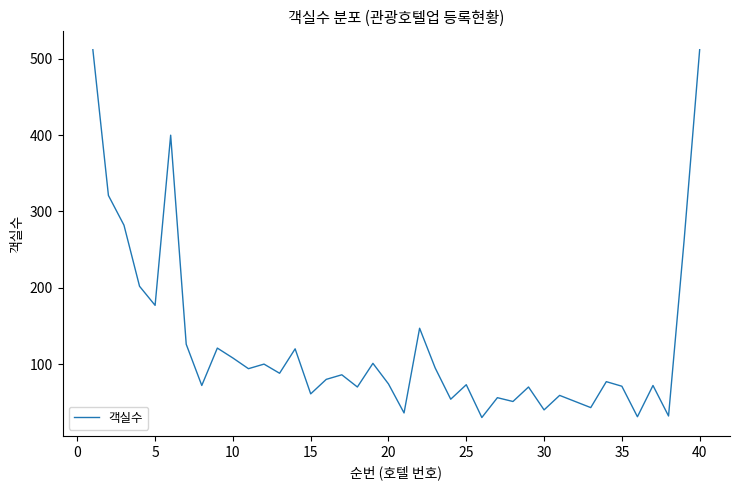

What is the difference between the maximum and minimum values?

482